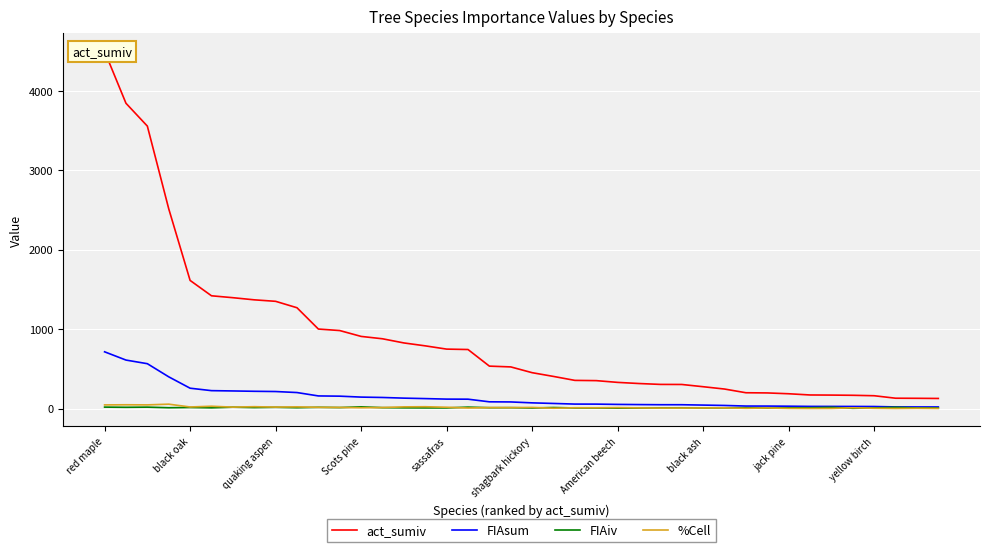

At which label does FIAsum reach its peak?

red maple